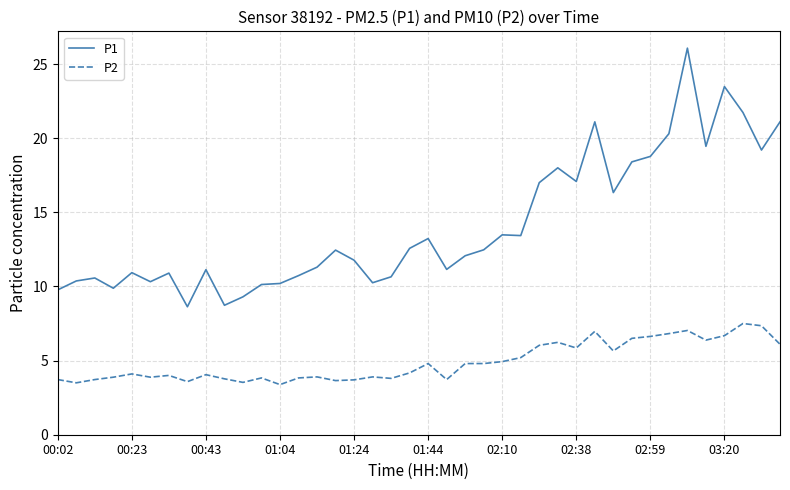

Rank the series by their average value, from lowest to highest.

P2, P1